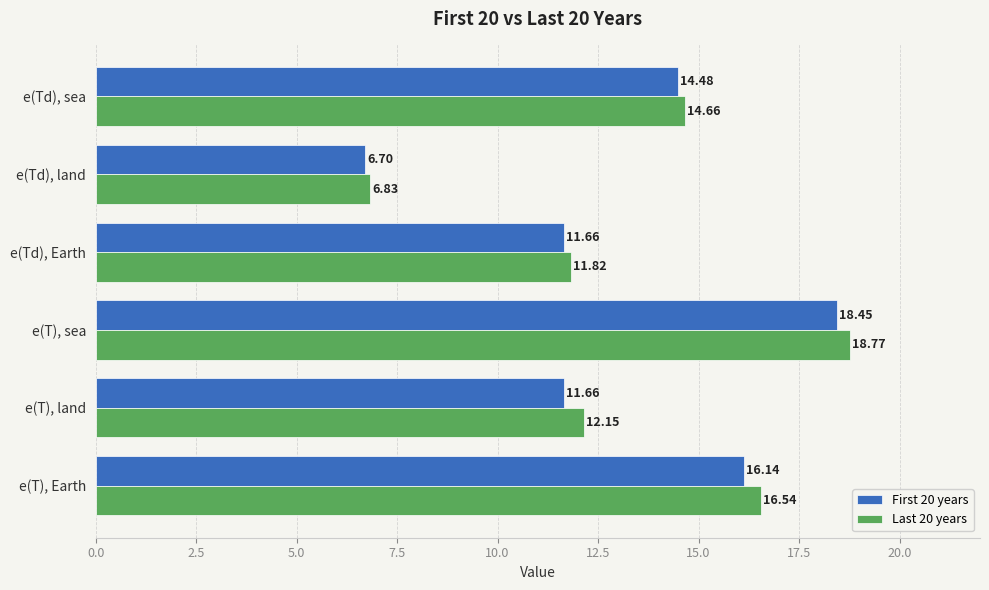

Which series has the largest total across all categories?

Last 20 years